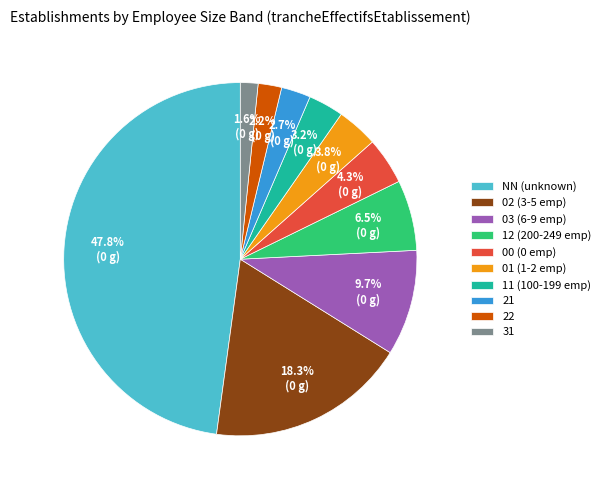

To the nearest percent, what portion does 22 represent?

2%